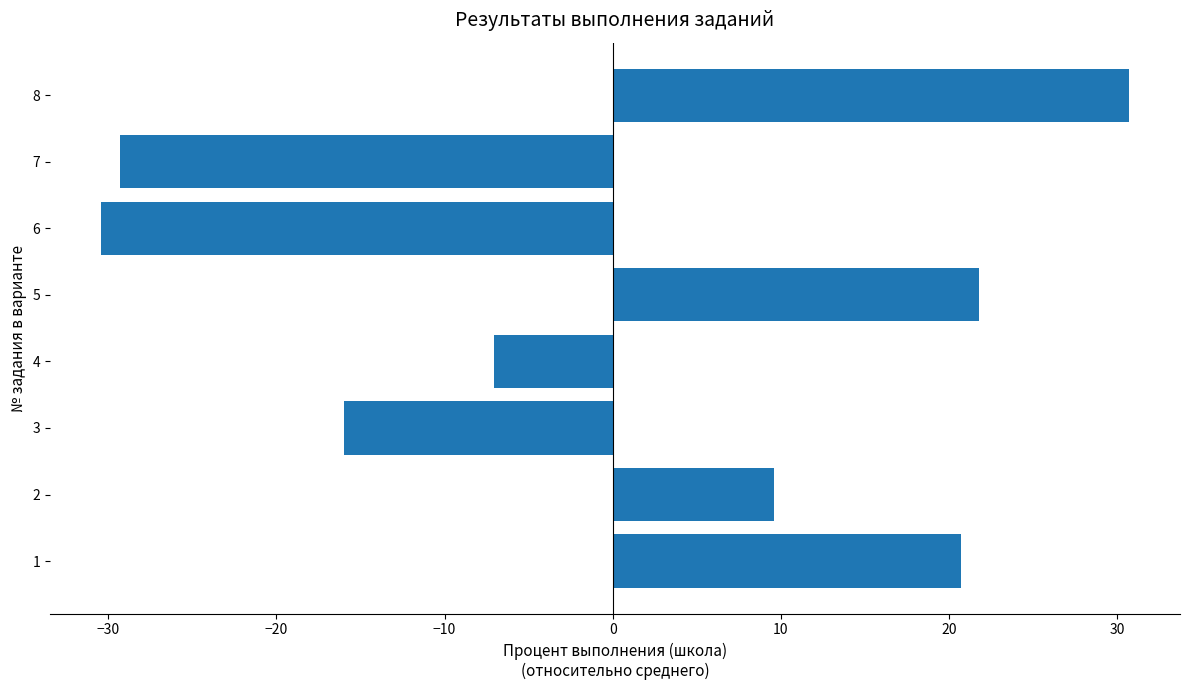

The chart shows a value of -9.7 at 4. True or false?

False